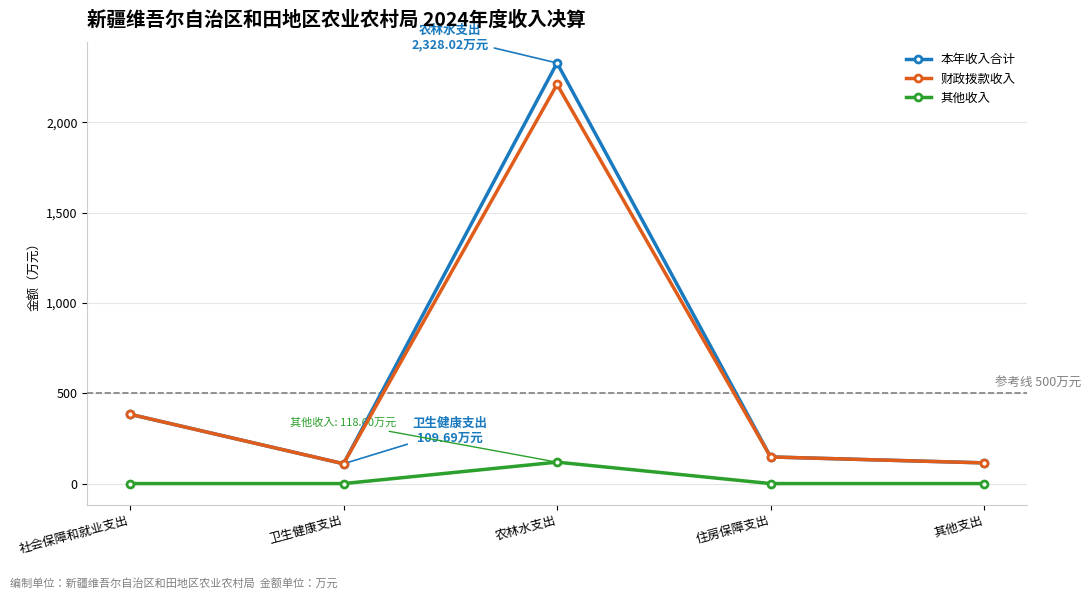

At 农林水支出, list the series in order from smallest to largest.

其他收入, 财政拨款收入, 本年收入合计